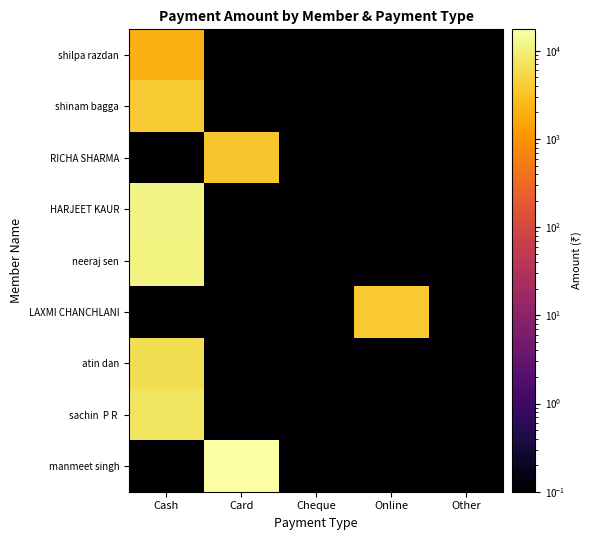

List the series in order of their peak value, highest first.

manmeet singh, HARJEET KAUR, neeraj sen, sachin P R, atin dan, shinam bagga, LAXMI CHANCHLANI, RICHA SHARMA, shilpa razdan